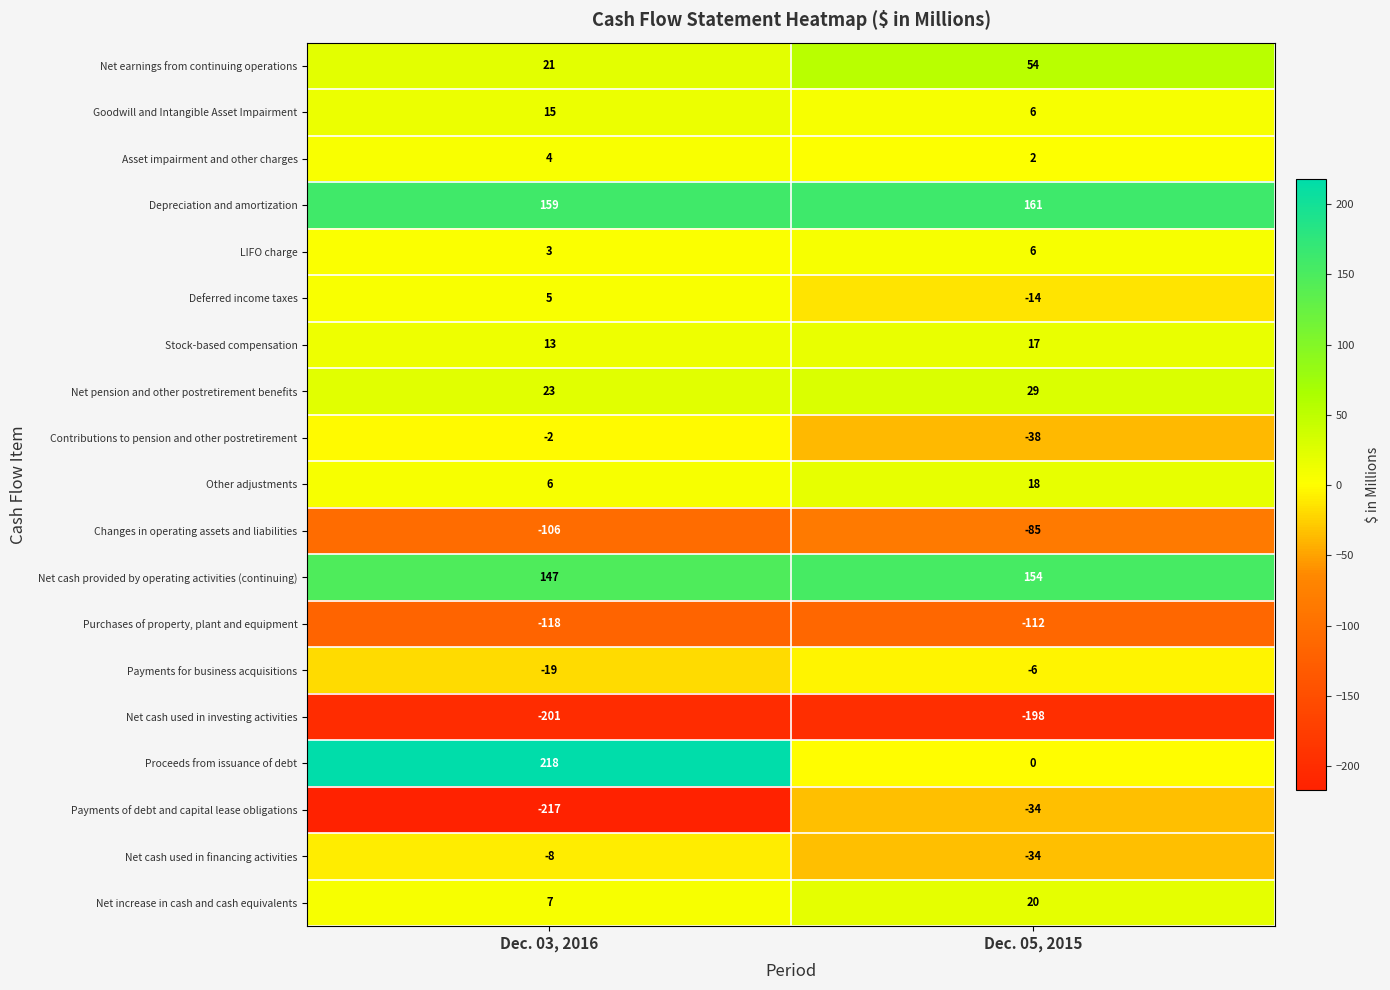

Rank the series by their maximum value, from lowest to highest.

Net cash used in investing activities, Purchases of property, plant and equipment, Changes in operating assets and liabilities, Payments of debt and capital lease obligations, Net cash used in financing activities, Payments for business acquisitions, Contributions to pension and other postretirement, Asset impairment and other charges, Deferred income taxes, LIFO charge, Goodwill and Intangible Asset Impairment, Stock-based compensation, Other adjustments, Net increase in cash and cash equivalents, Net pension and other postretirement benefits, Net earnings from continuing operations, Net cash provided by operating activities (continuing), Depreciation and amortization, Proceeds from issuance of debt